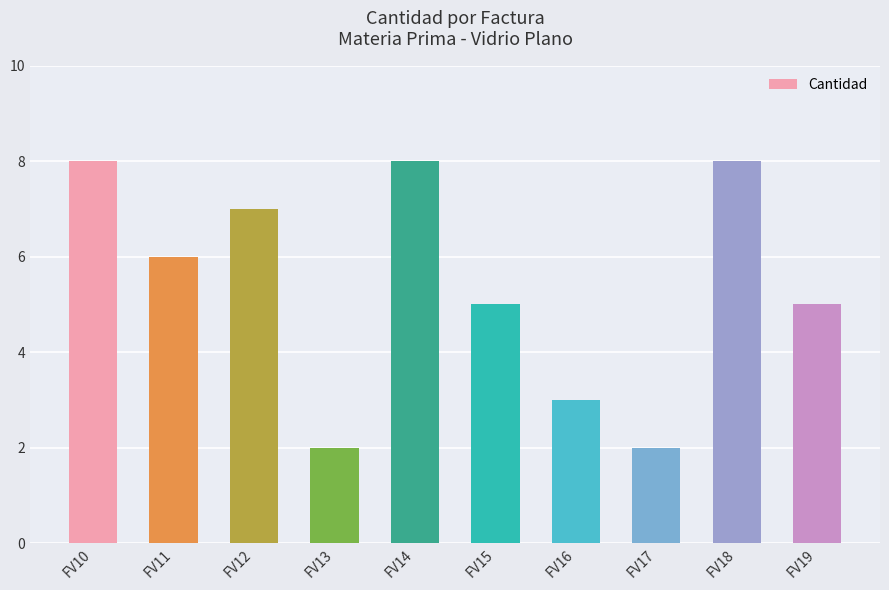

True or false: the data shows 1 at FV17.

False